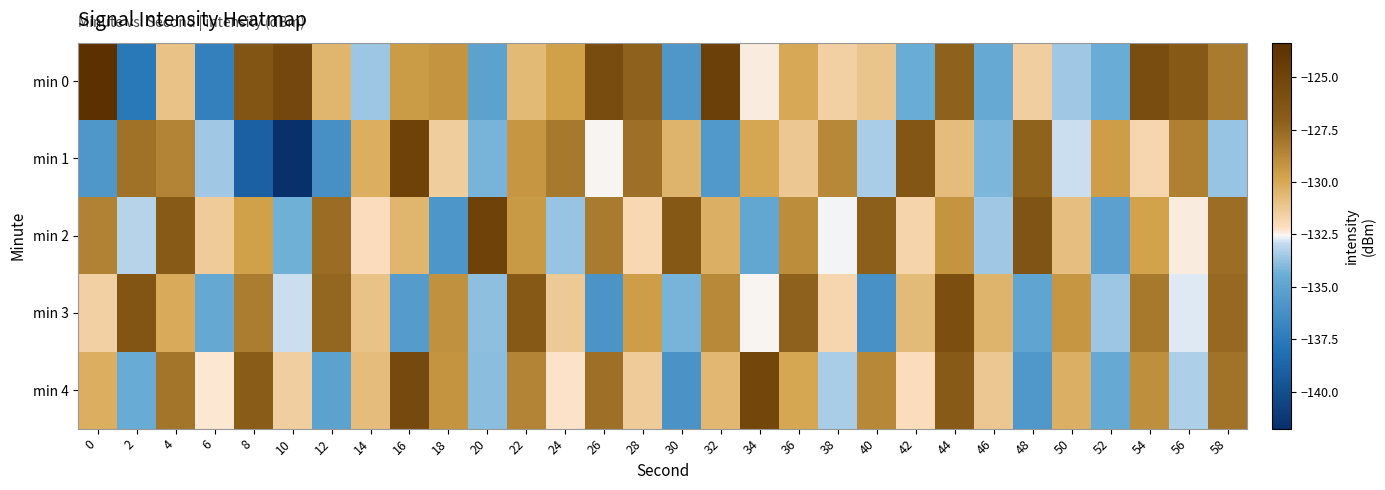

At which category is the sum across all series the highest?

44